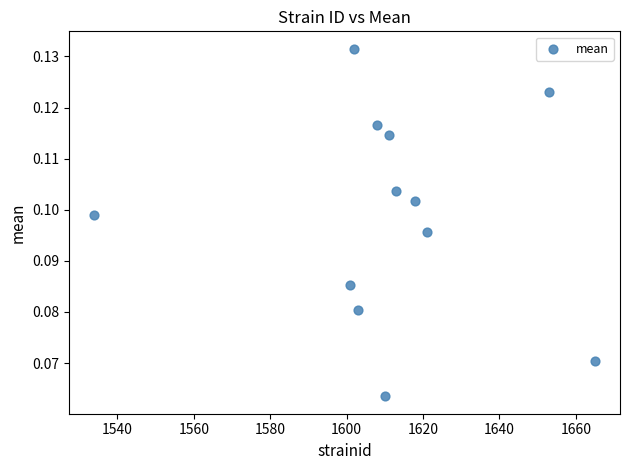

What is the range of X values (max minus min)?

131.0